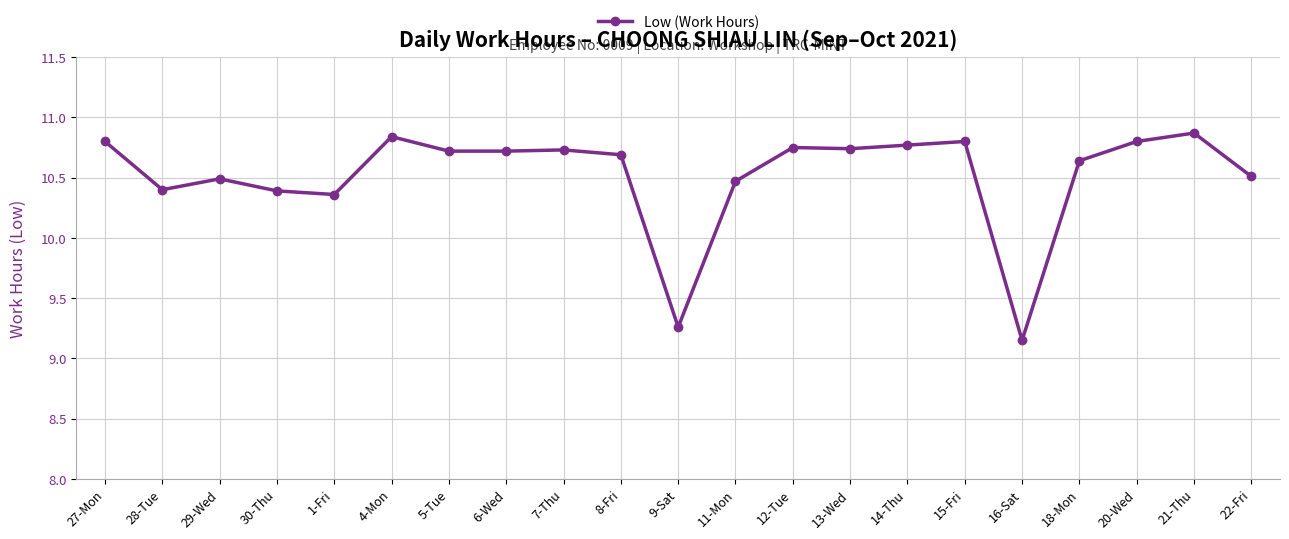

What is the difference between the second highest and second lowest values?

1.6